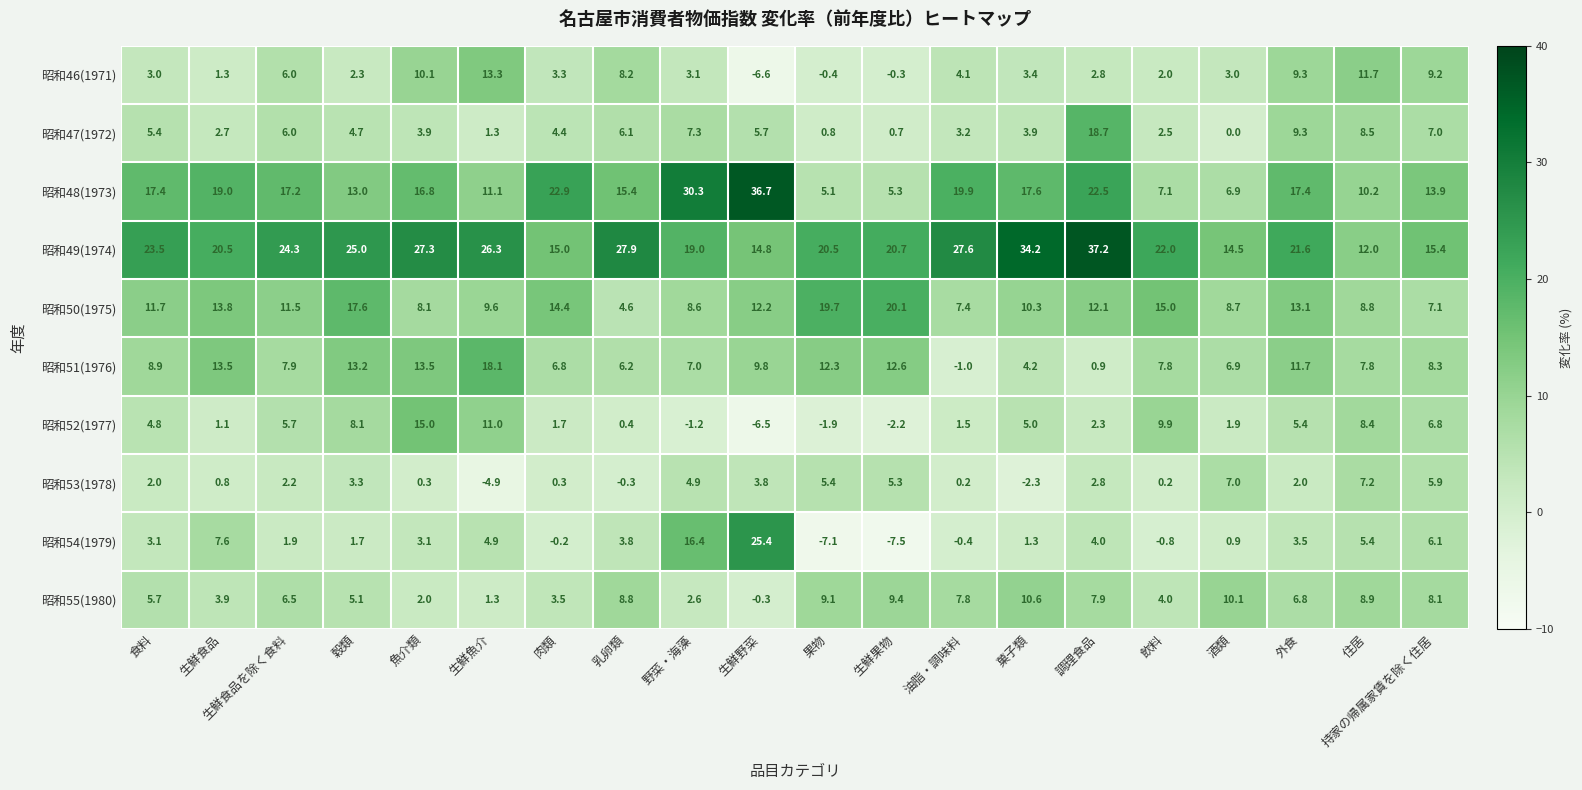

What is the difference between the 昭和55(1980) values at 果物 and 魚介類?

7.1